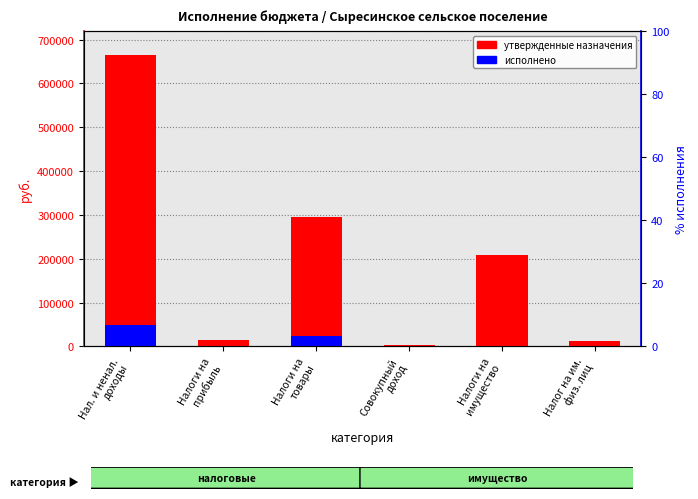

Which series has the widest spread of values?

утвержденные назначения